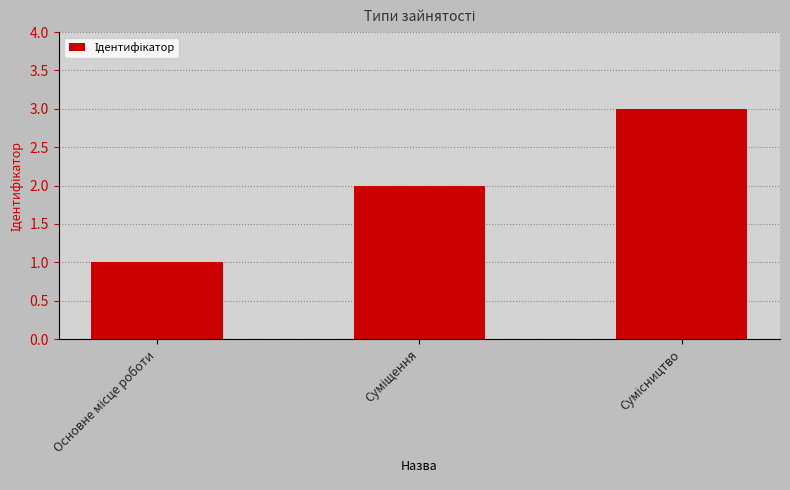

What is the difference between the maximum and minimum values?

2